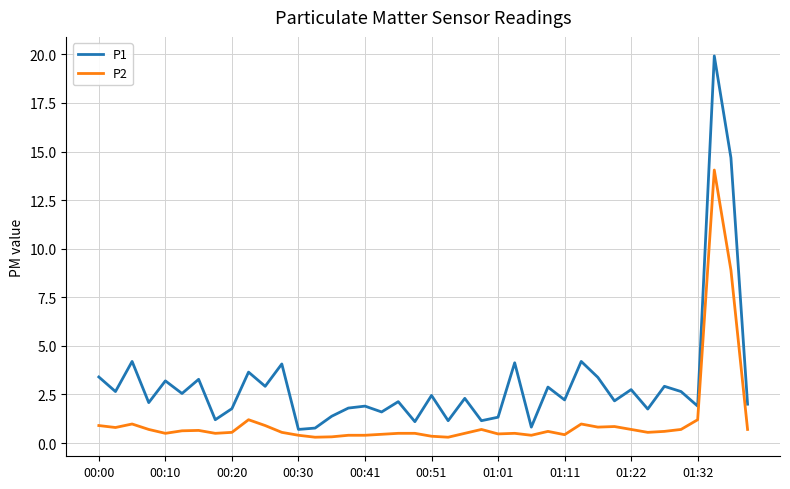

What is the maximum value shown in the chart?

19.9